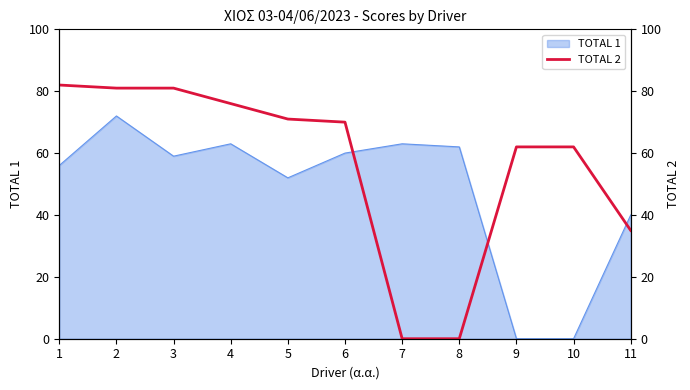

What is the sum of all values?

620